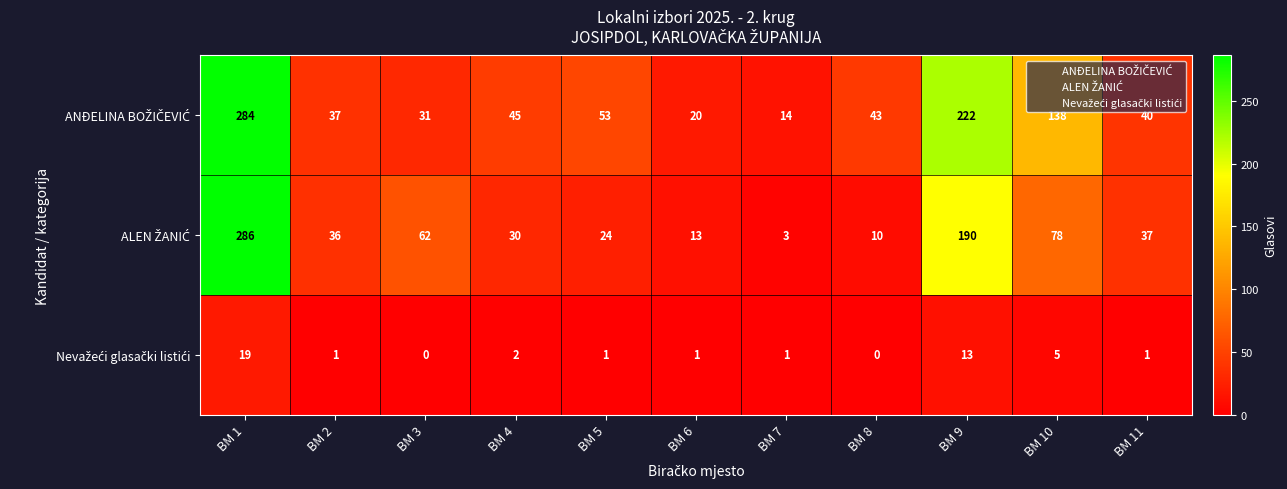

Count the number of data series in this chart.

3